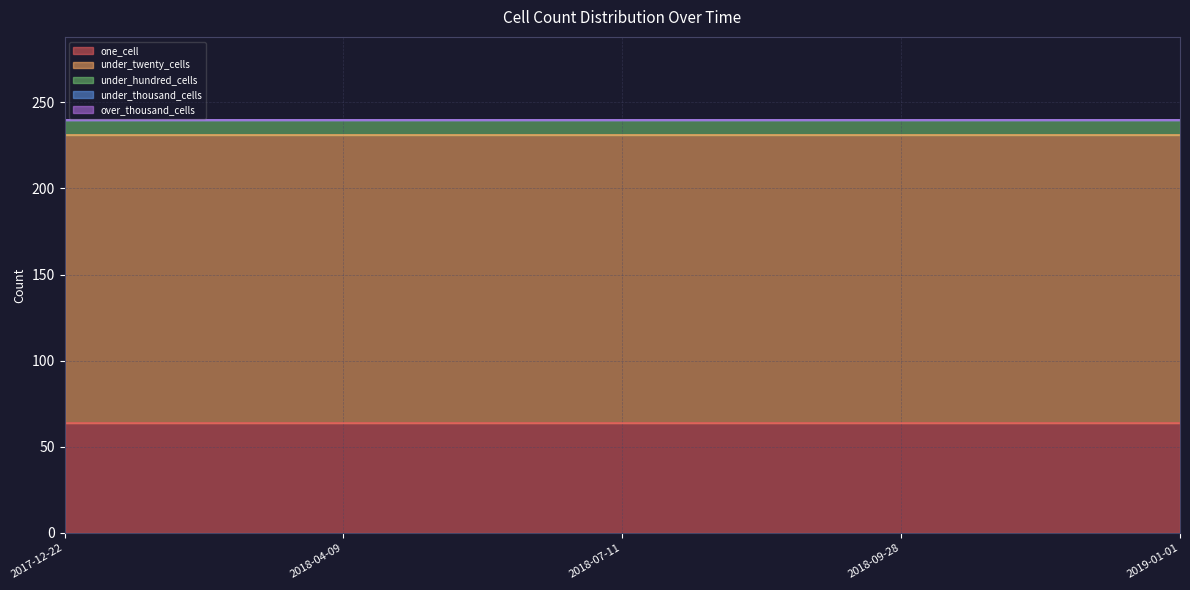

True or false: under_thousand_cells and over_thousand_cells cross at least once.

False